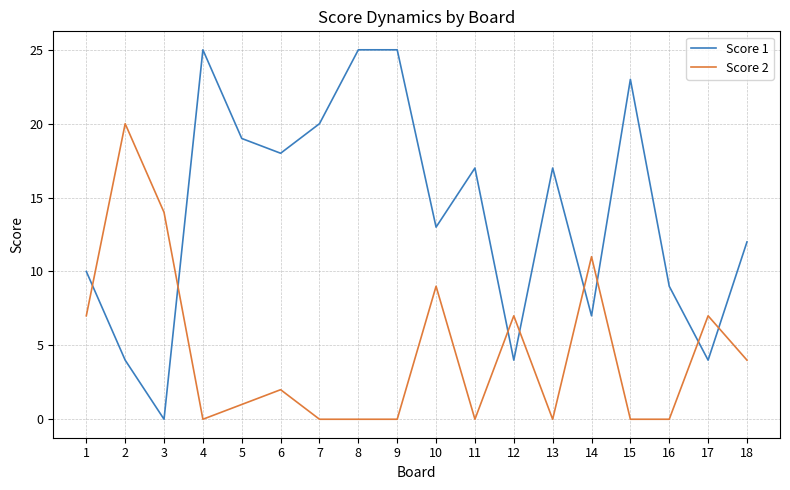

Where is the first local maximum for Score 2?

2